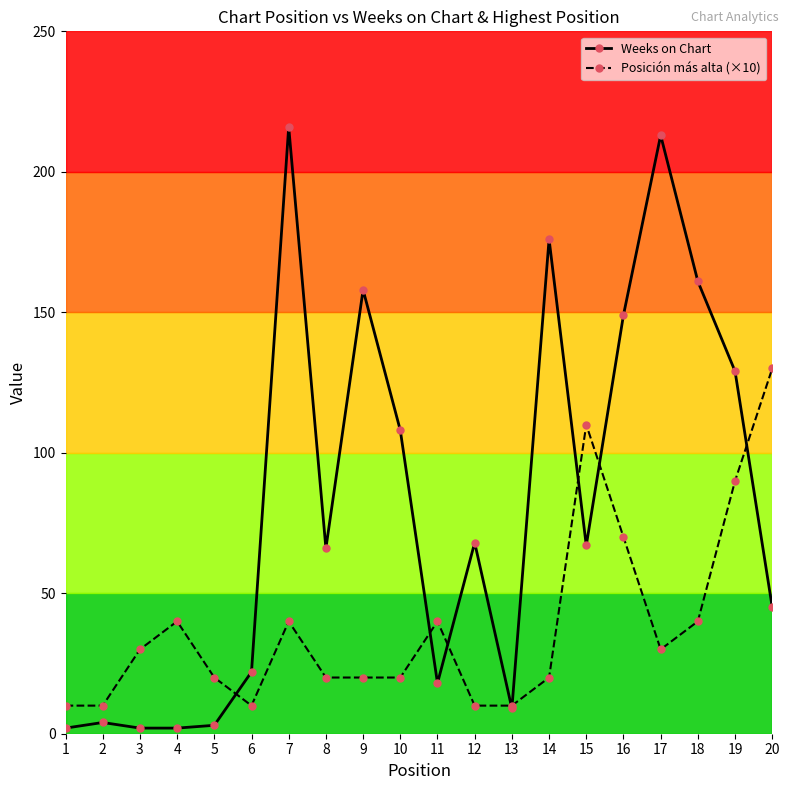

At which category is the sum across all series the highest?

7